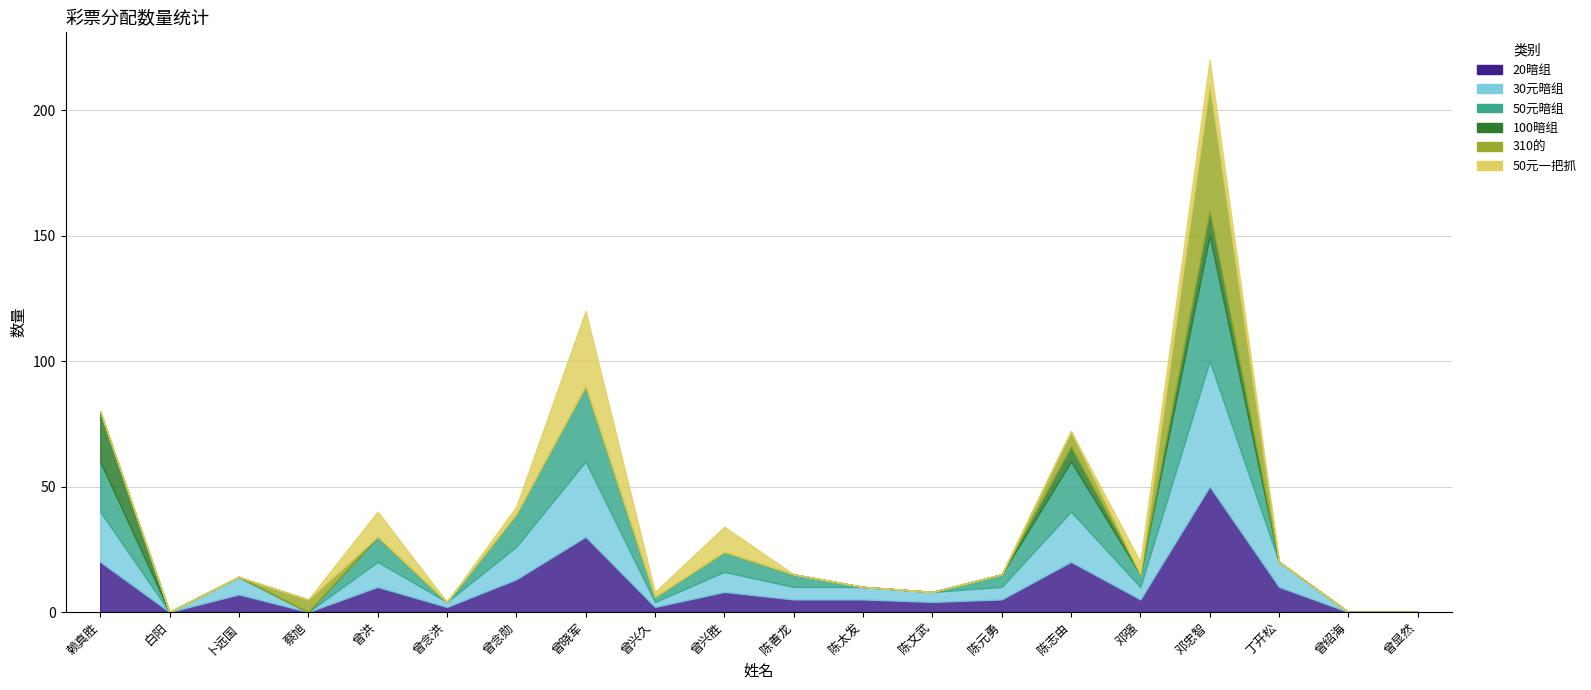

How many values in the 20暗组 series are below 5?

7